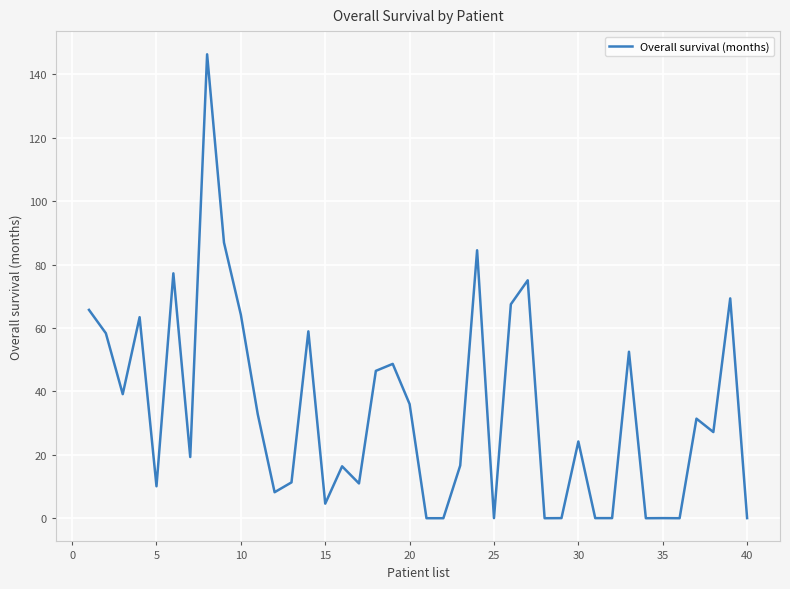

What is the difference between the maximum and minimum values?

146.3